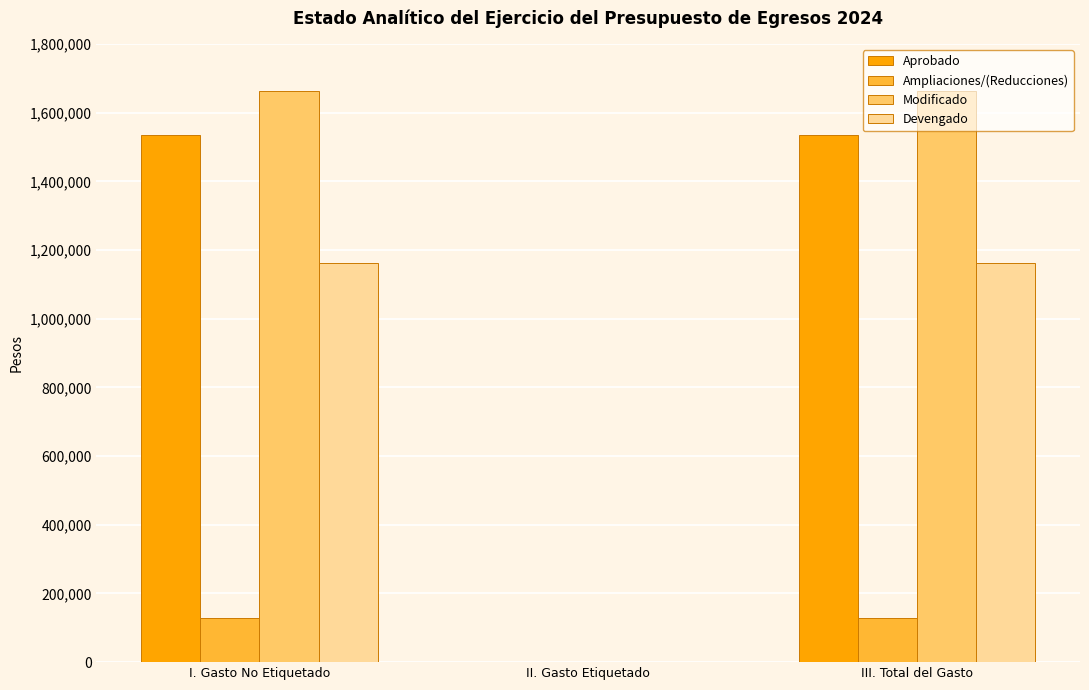

How many distinct data groups are displayed?

4